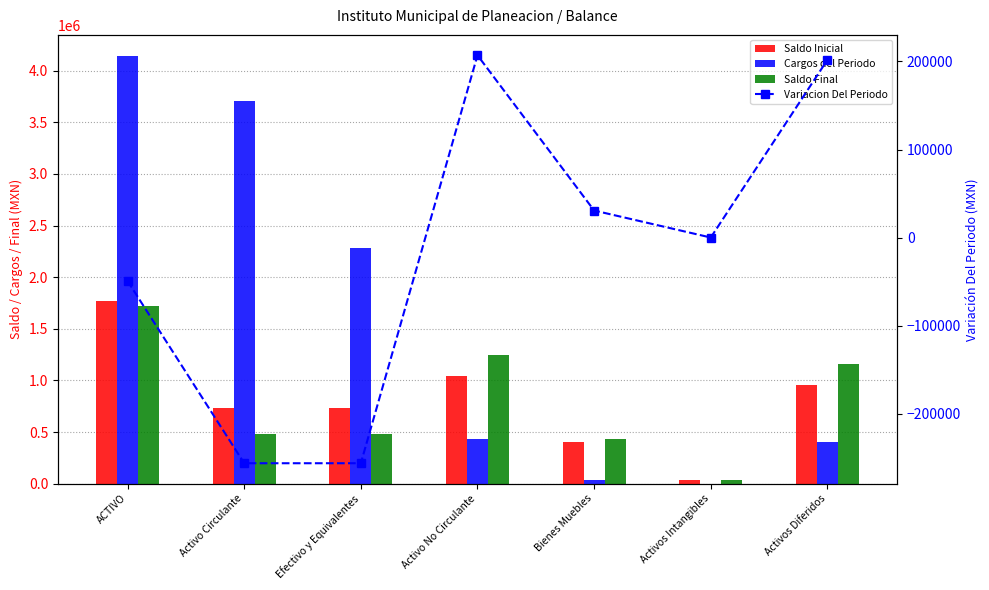

At which label does Saldo Inicial first exceed 734893?

ACTIVO